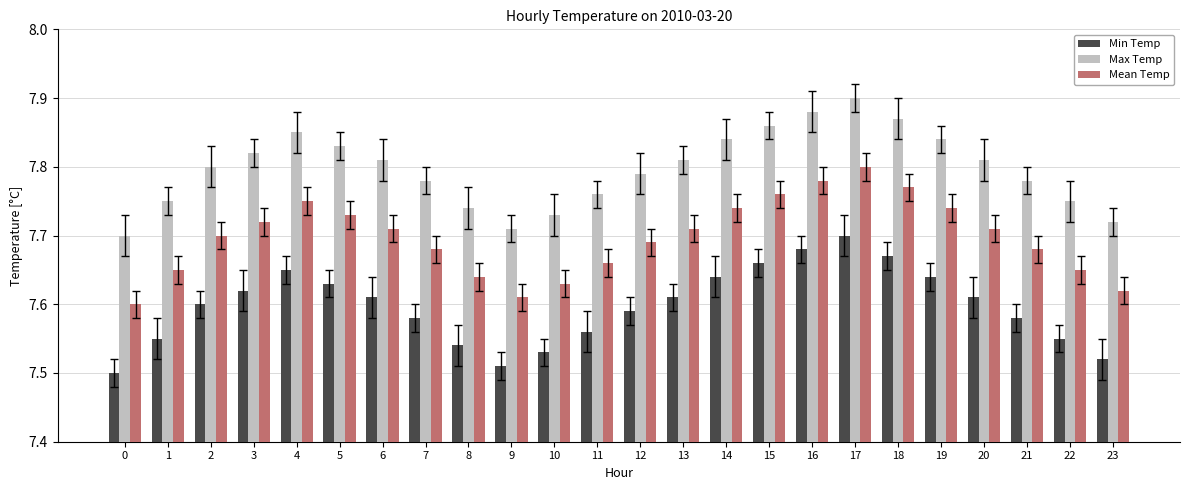

True or false: Mean Temp has a value of 7.7 at 14.

True